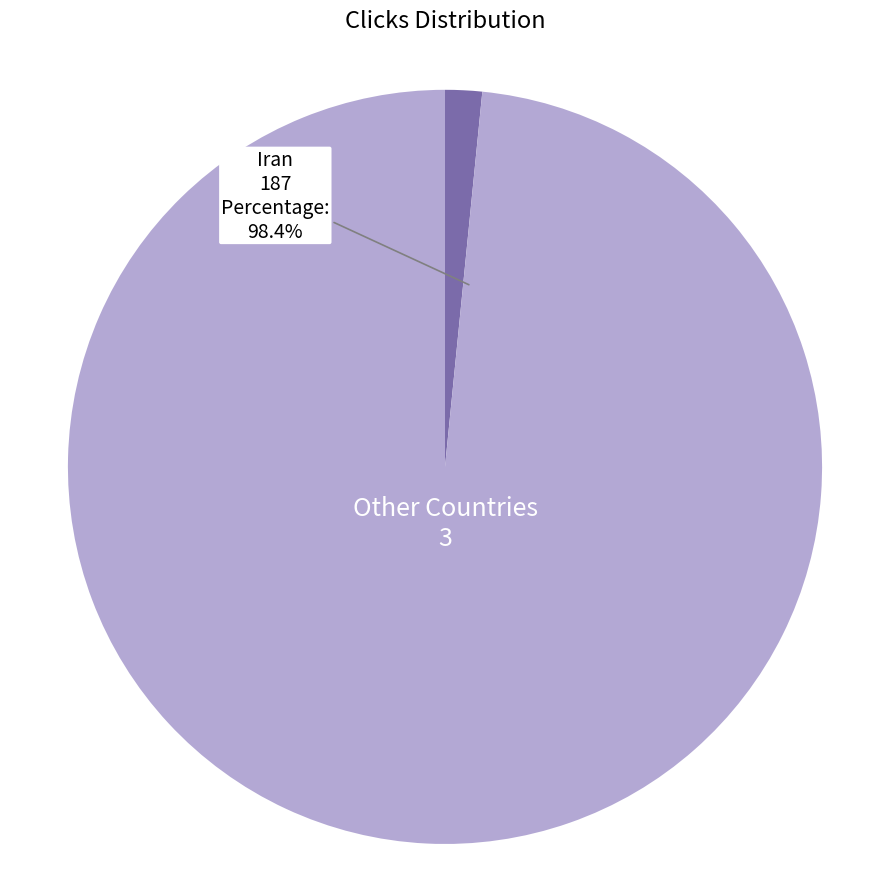

Rank the categories by value from lowest to highest.

Other Countries, Iran